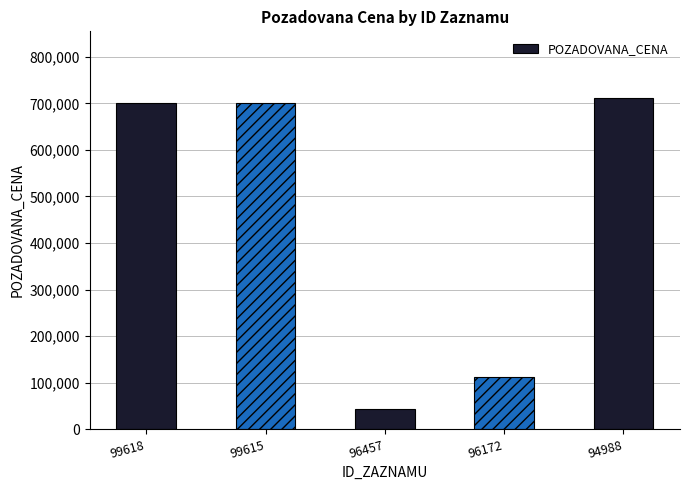

How many values exceed 700000?

1